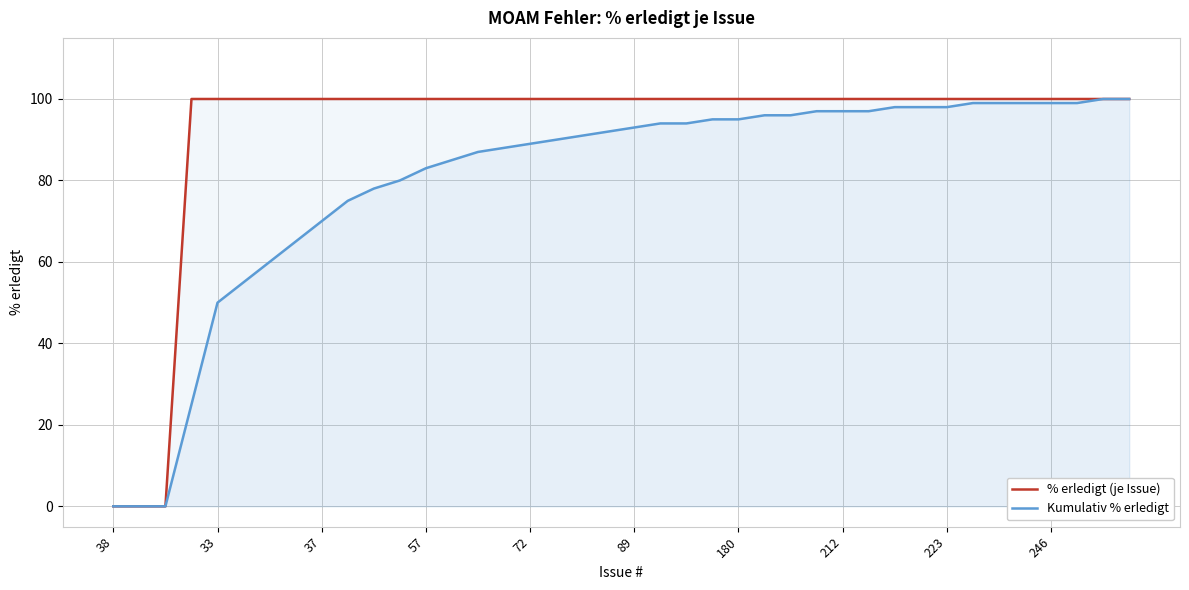

What is the greatest value displayed?

100